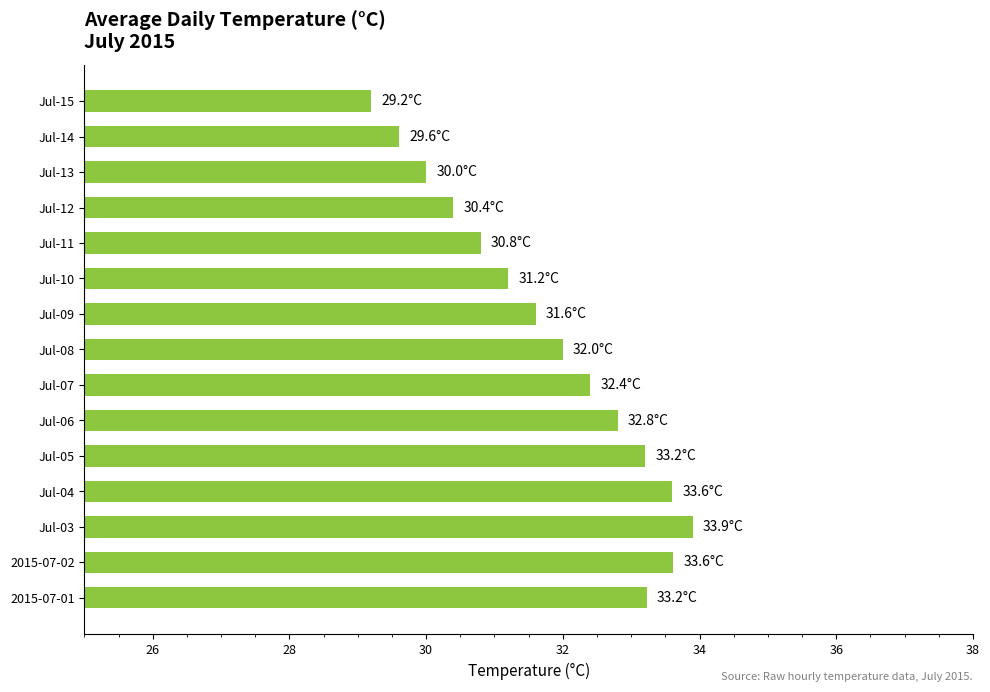

What is the average value?

31.8